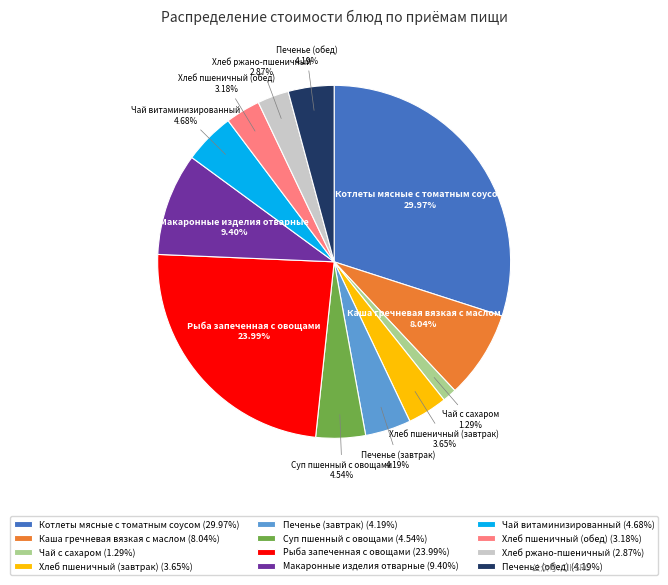

Is there a majority slice in this chart?

No